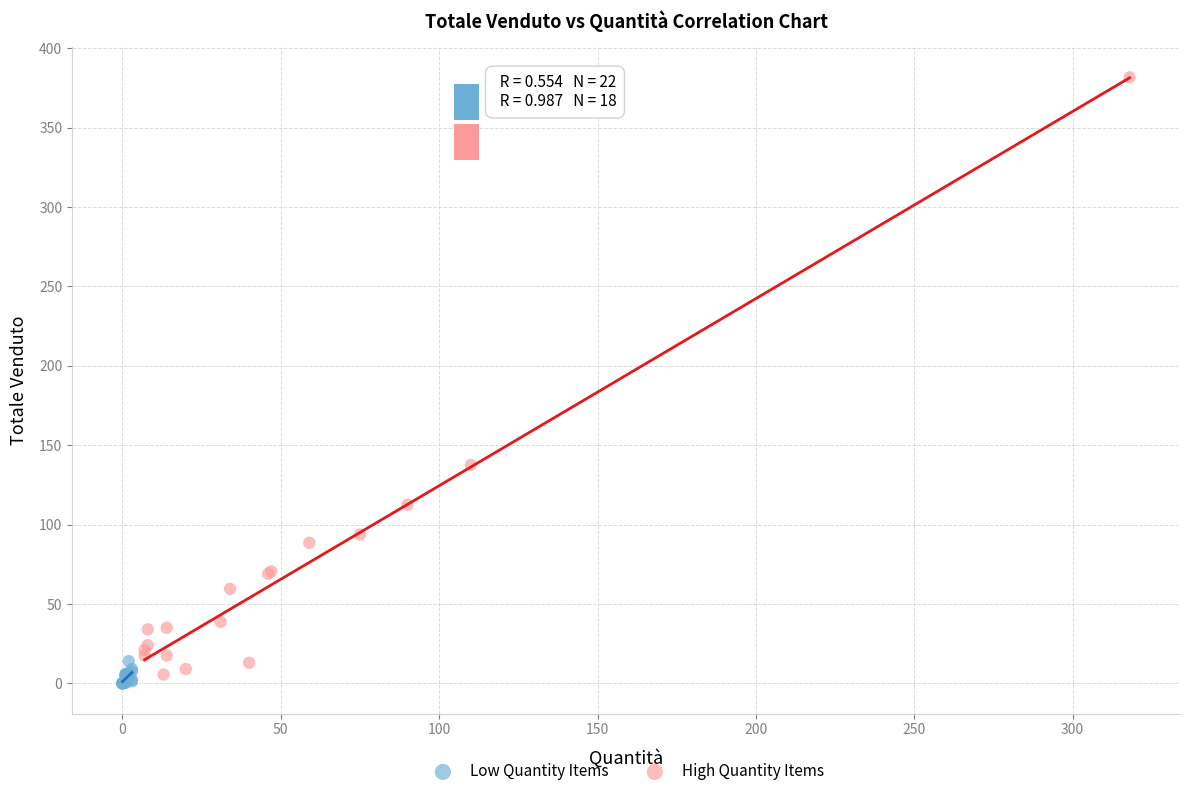

Which series reaches the maximum Y coordinate?

High Quantity Items